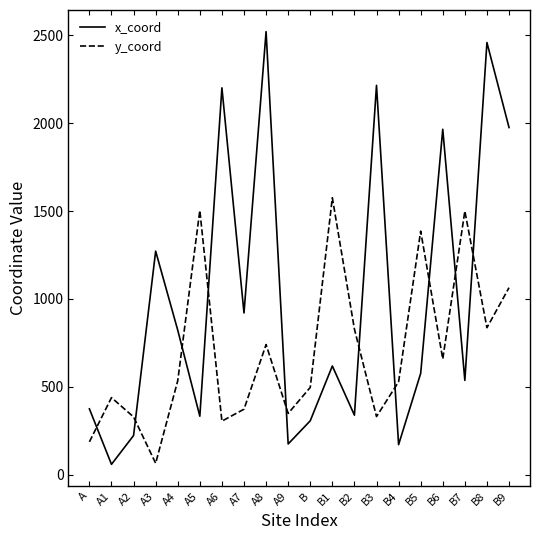

Which series has the largest total across all categories?

x_coord